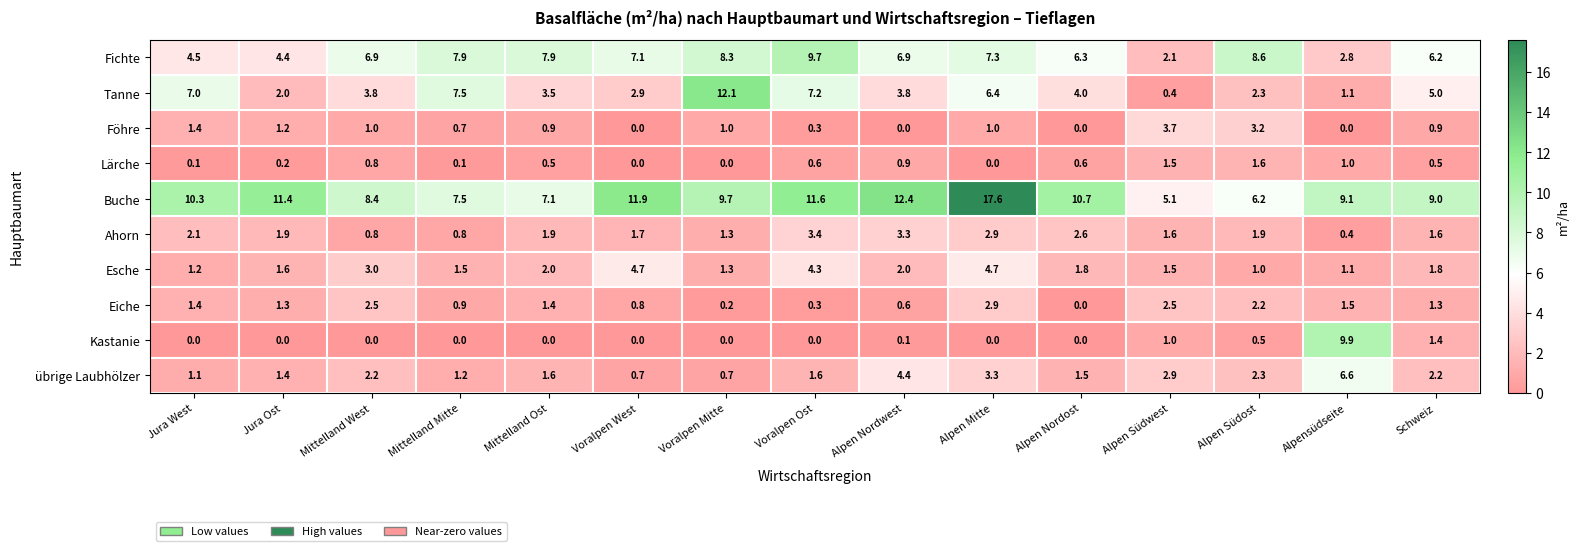

Which series has the widest spread of values?

Buche